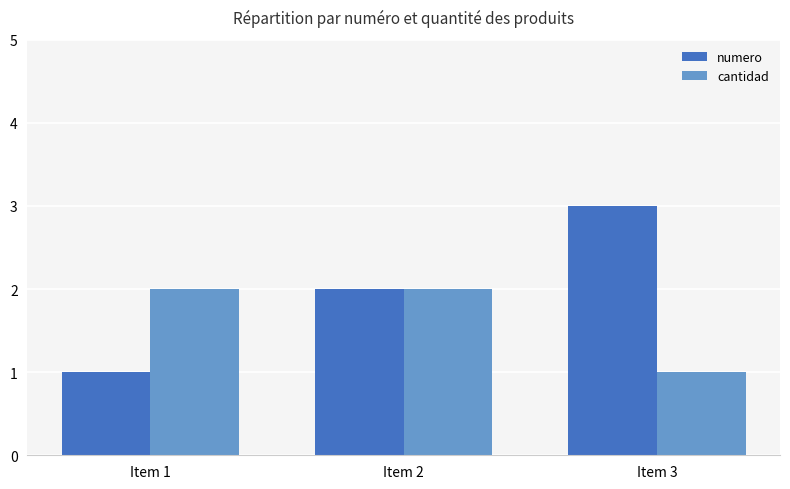

Reading left to right, what are all the values shown in this chart?

numero: Item 1=1	Item 2=2	Item 3=3
cantidad: Item 1=2	Item 2=2	Item 3=1